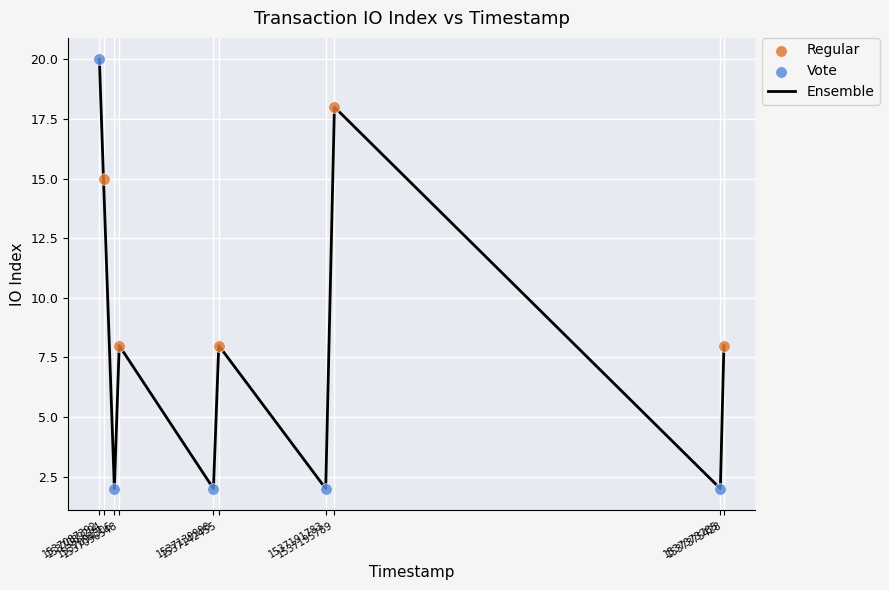

What is the greatest value displayed?

20